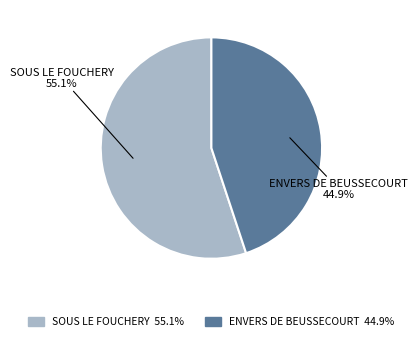

The SOUS LE FOUCHERY slice represents 64% of the pie. True or false?

False